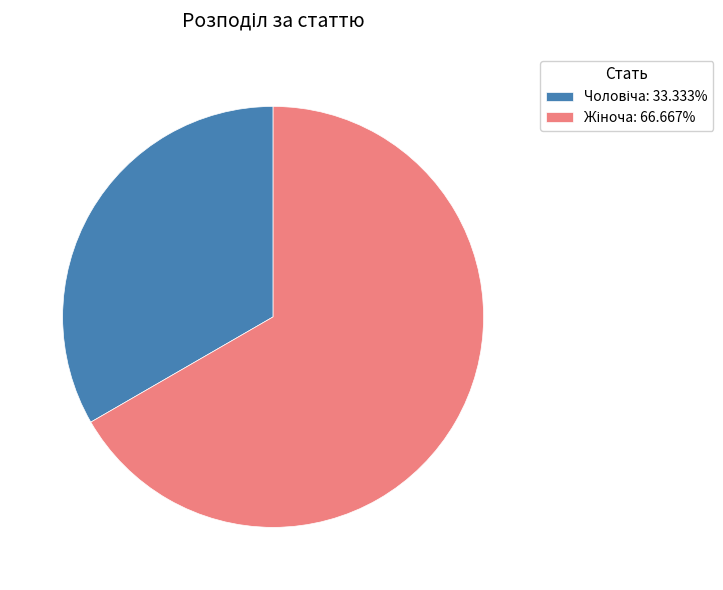

Does any single category account for the majority?

Yes